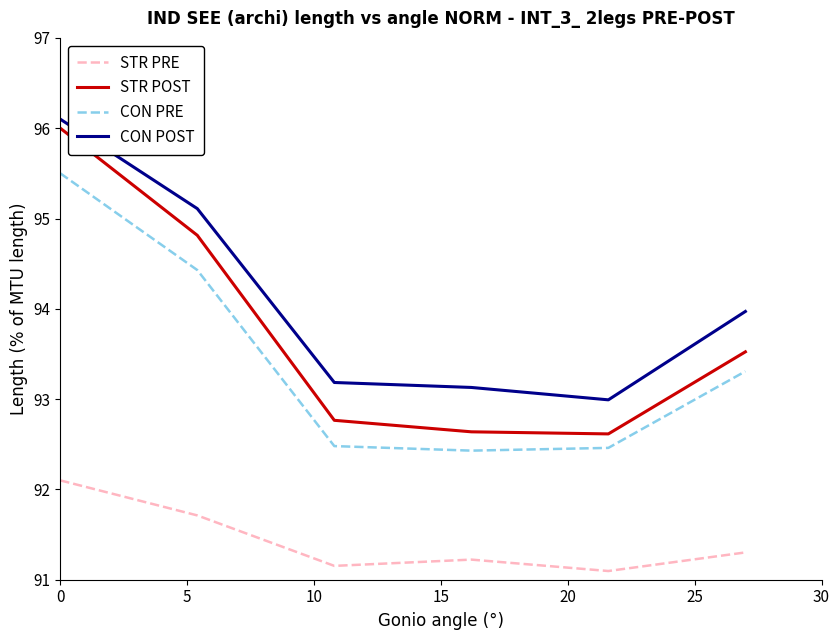

What is the maximum value for STR POST?

96.0